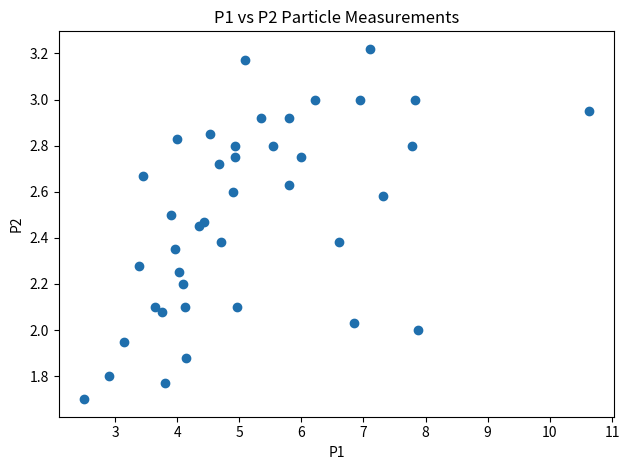

What is the range of X values (max minus min)?

8.1